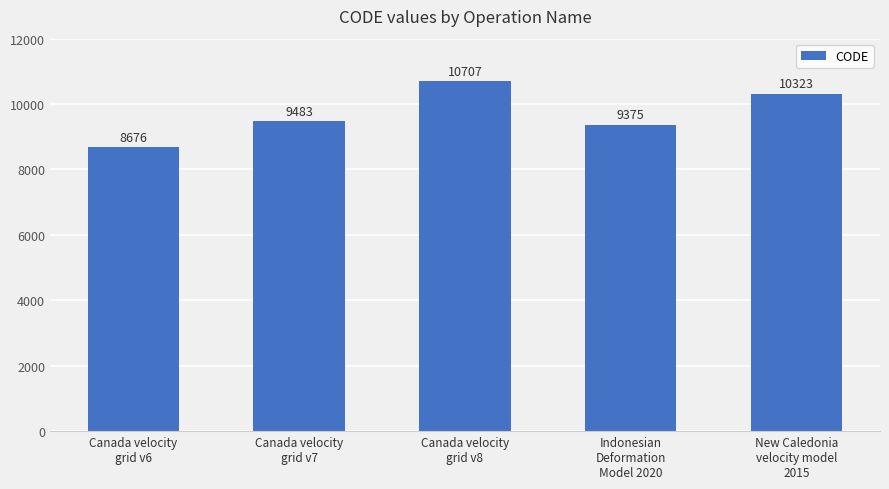

How many distinct data groups are displayed?

1